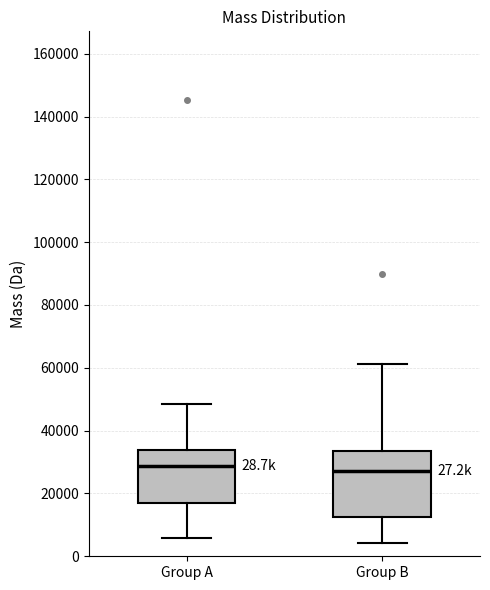

Reading left to right, read every box against the y-axis: the position of its median line, the range the box covers, and the ends of its whiskers. The values are not printed on the chart, so give them approximately, as read against the axis.

Group A: median 28000, box 16000 to 34000, whiskers 6000 to 48000
Group B: median 28000, box 12000 to 34000, whiskers 4000 to 62000